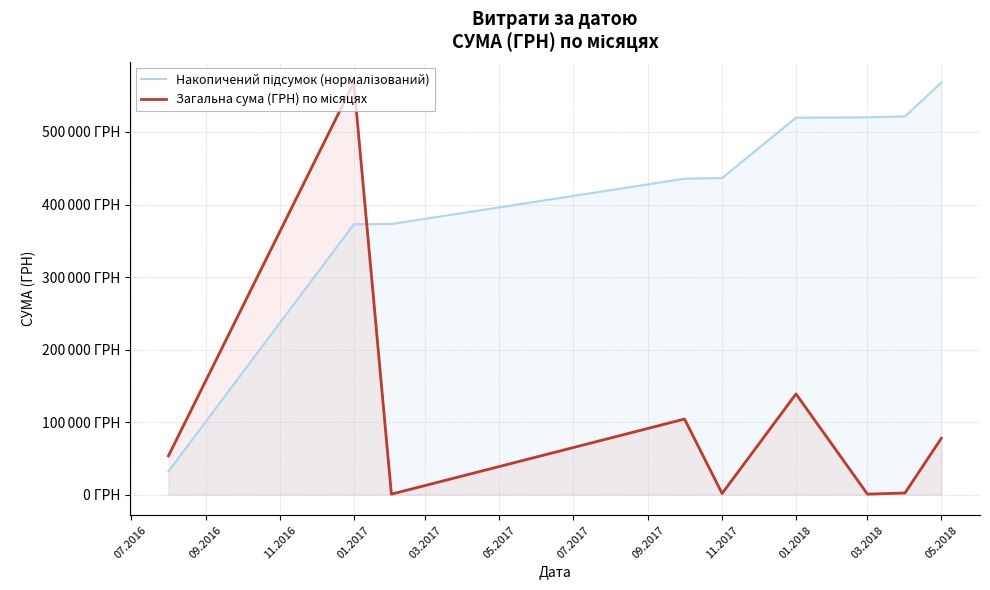

What is the greatest value displayed?

568063.5